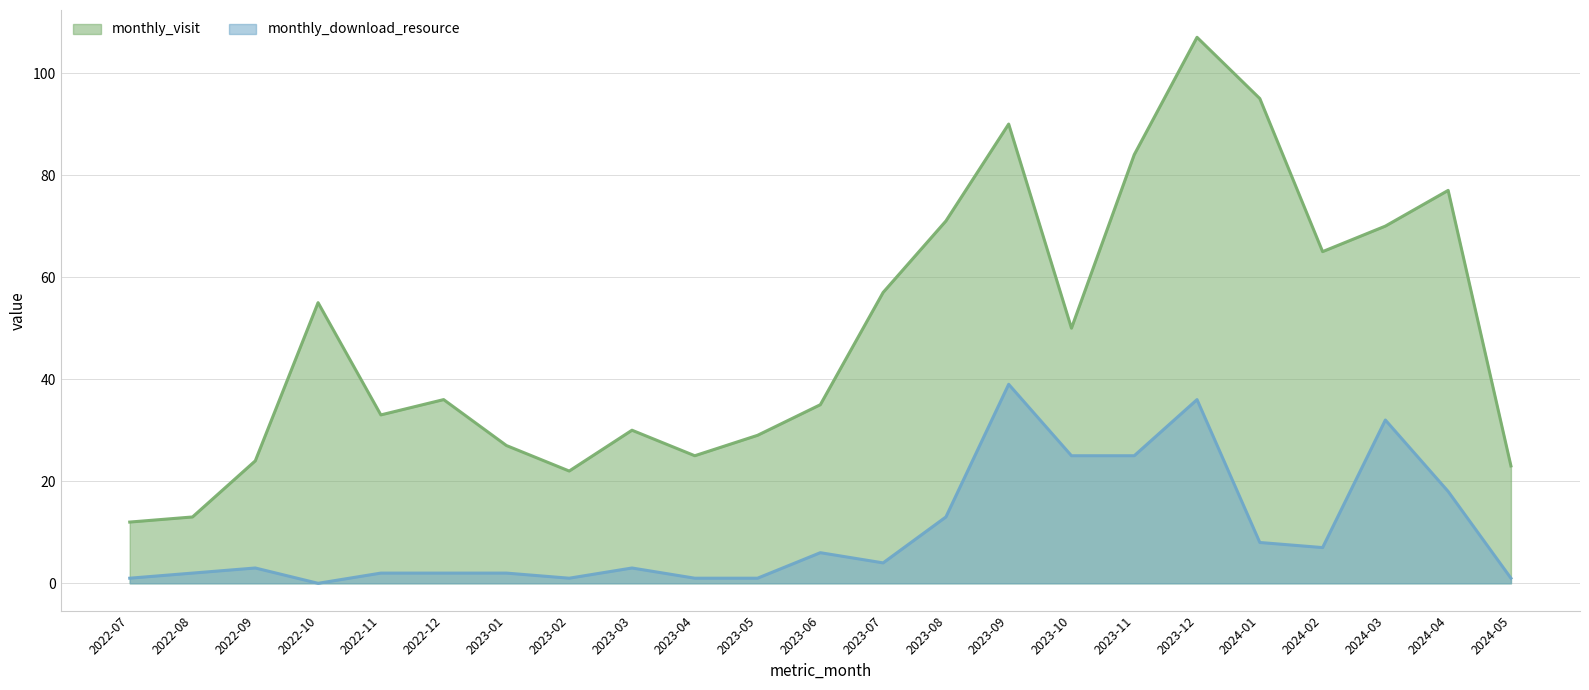

What is the sum of the monthly_download_resource values at 2023-01 and 2023-03?

5